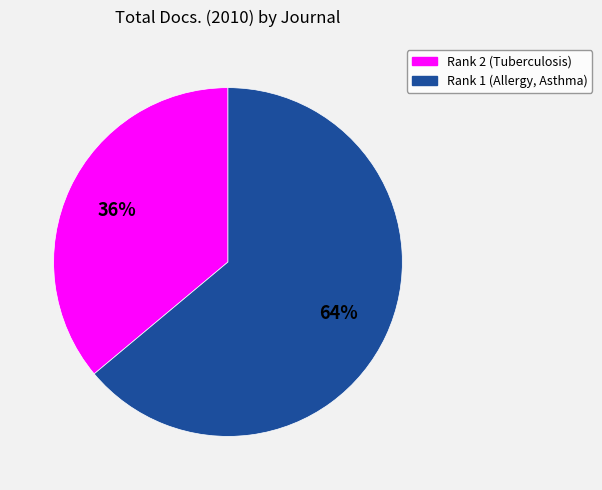

To the nearest percent, what is the difference between the largest and smallest slice percentages?

28%